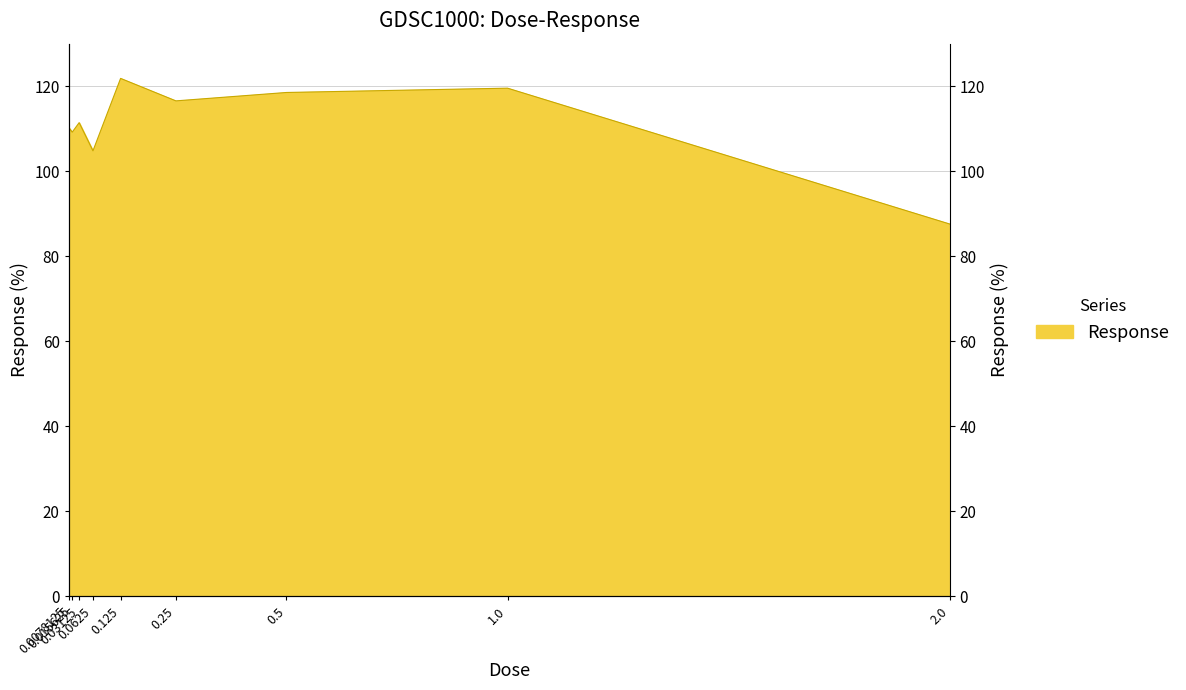

Reading right to left, extract all data points from this chart.

87.6	119.5	118.5	116.5	121.8	104.8	111.4	109.2	110.3